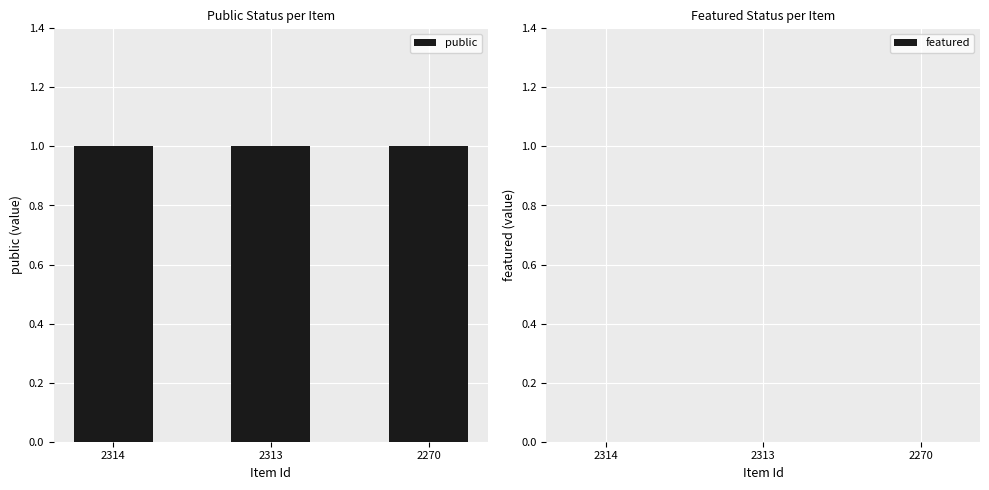

Reading right to left, extract all data points from this chart.

public: 1	1	1
featured: 0	0	0